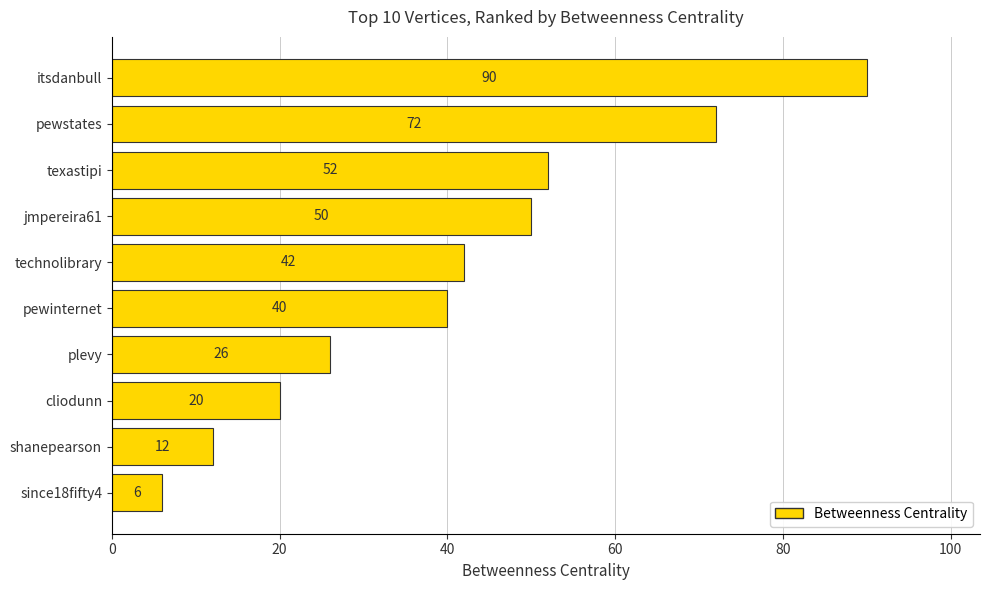

What is the ratio of the value at texastipi to the value at cliodunn?

2.6